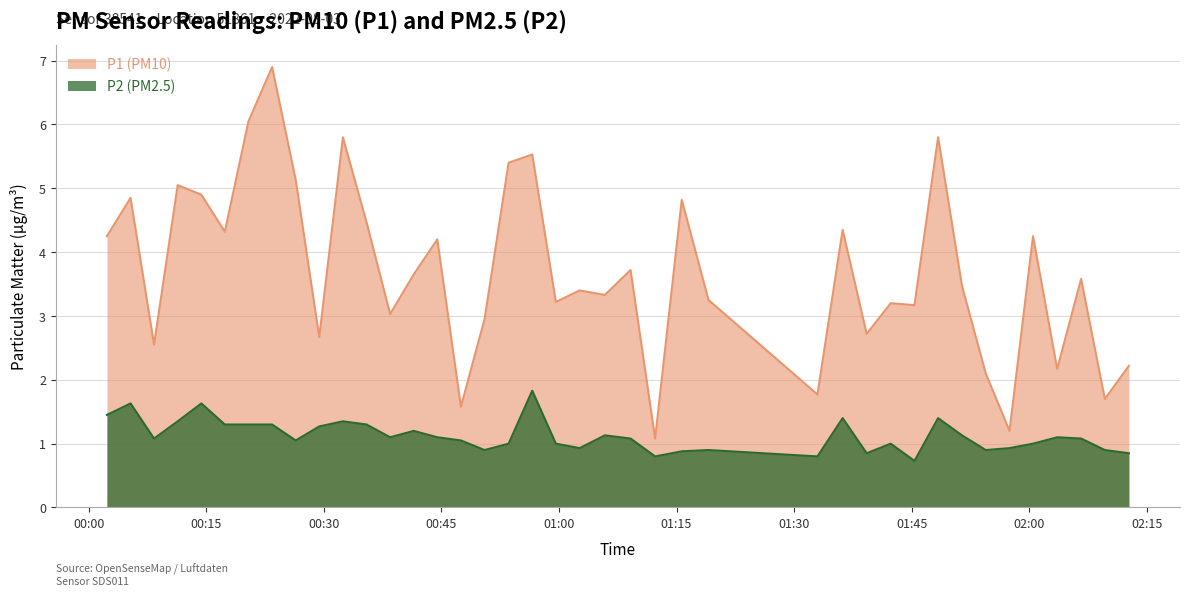

Rank the series by their maximum value, from highest to lowest.

P1 (PM10), P2 (PM2.5)